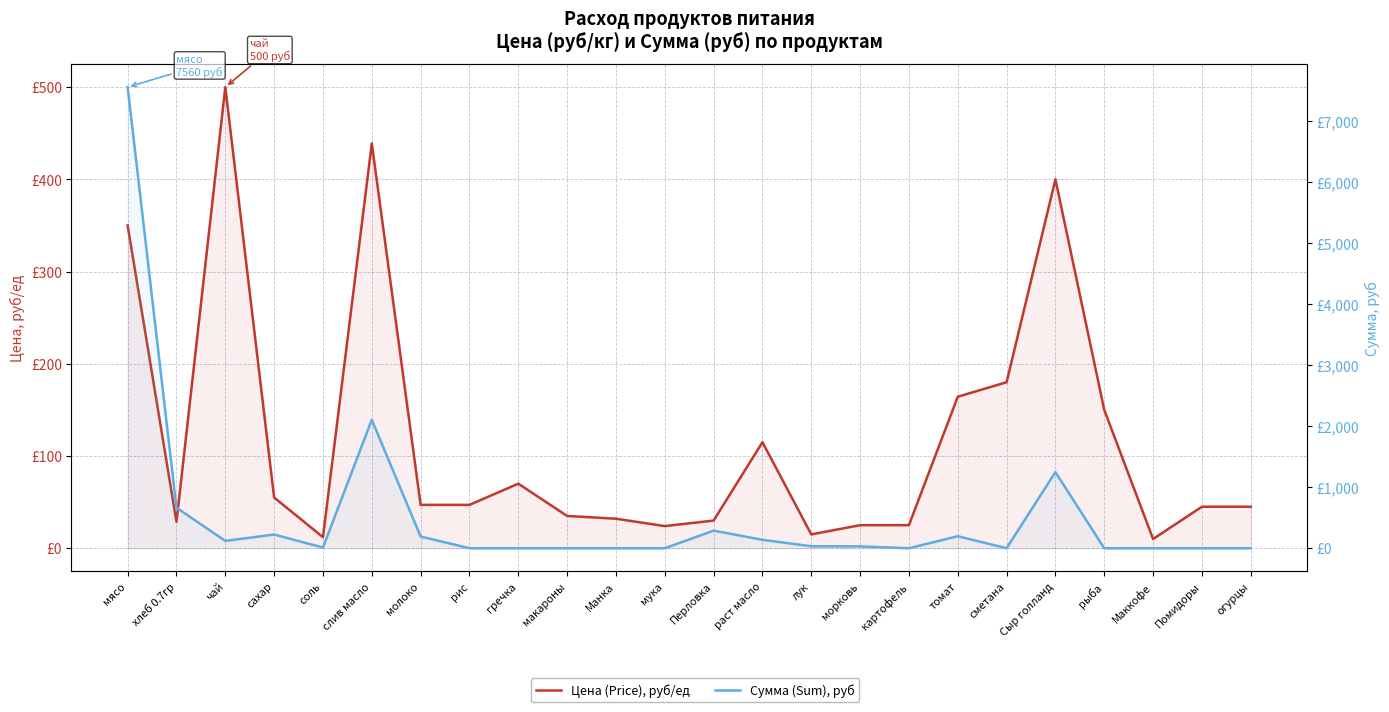

How many times do Сумма (Sum), руб and Цена (Price), руб/ед cross each other?

11